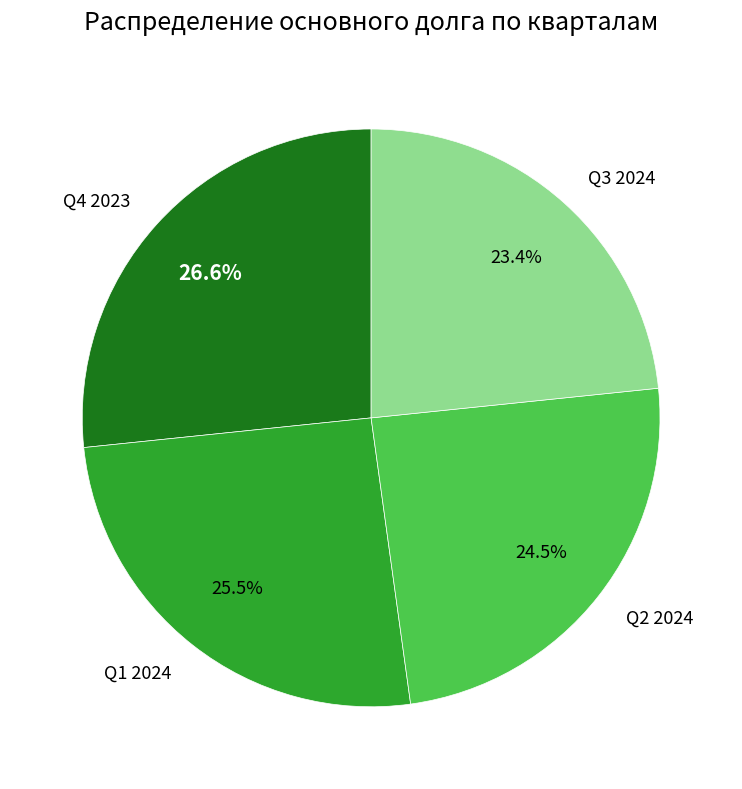

What is the largest slice in the pie chart?

Q4 2023